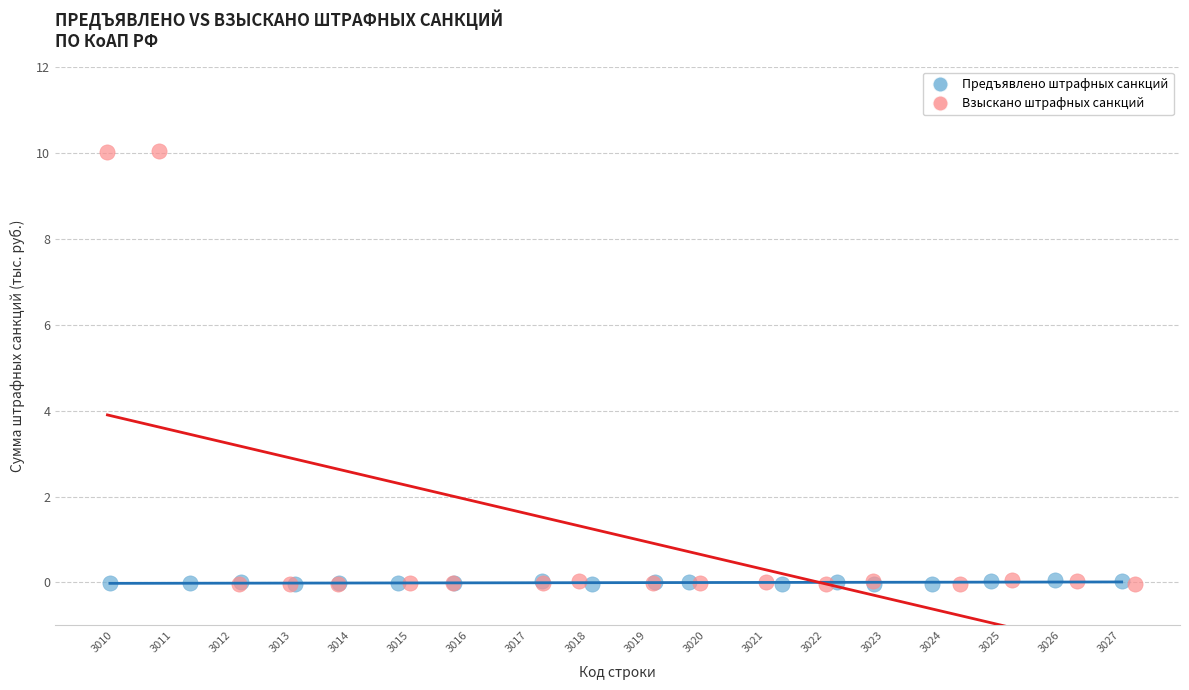

Which series has the largest Y range (max minus min)?

Взыскано штрафных санкций